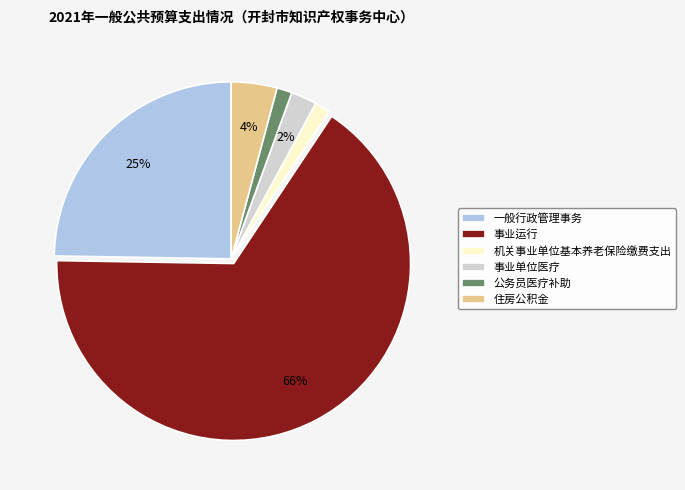

To the nearest percent, what is the average slice percentage?

17%